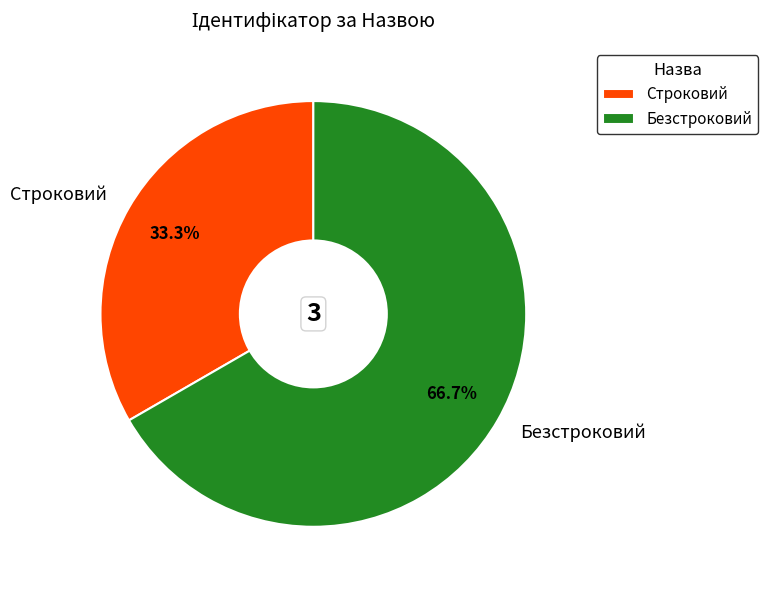

To the nearest percent, what portion does Безстроковий represent?

67%